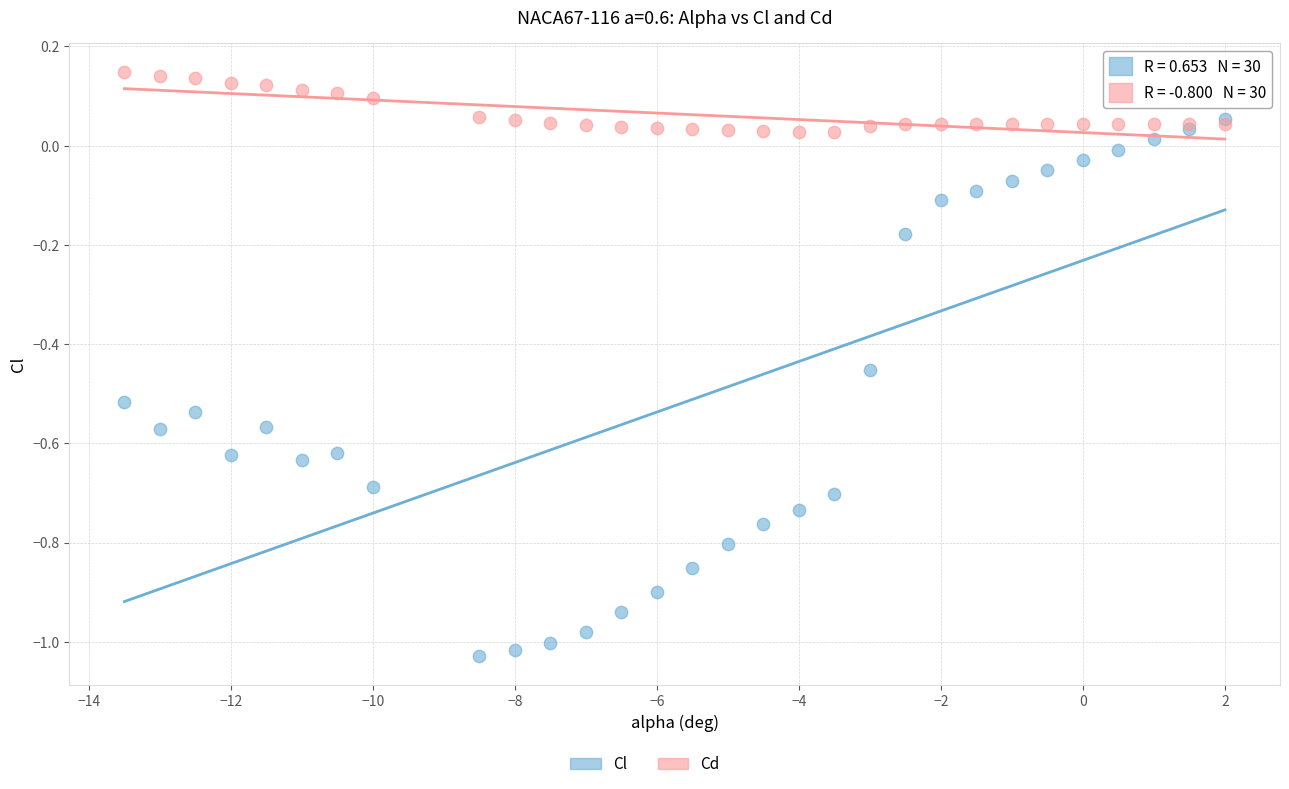

Which series has the widest spread of Y values?

Cl